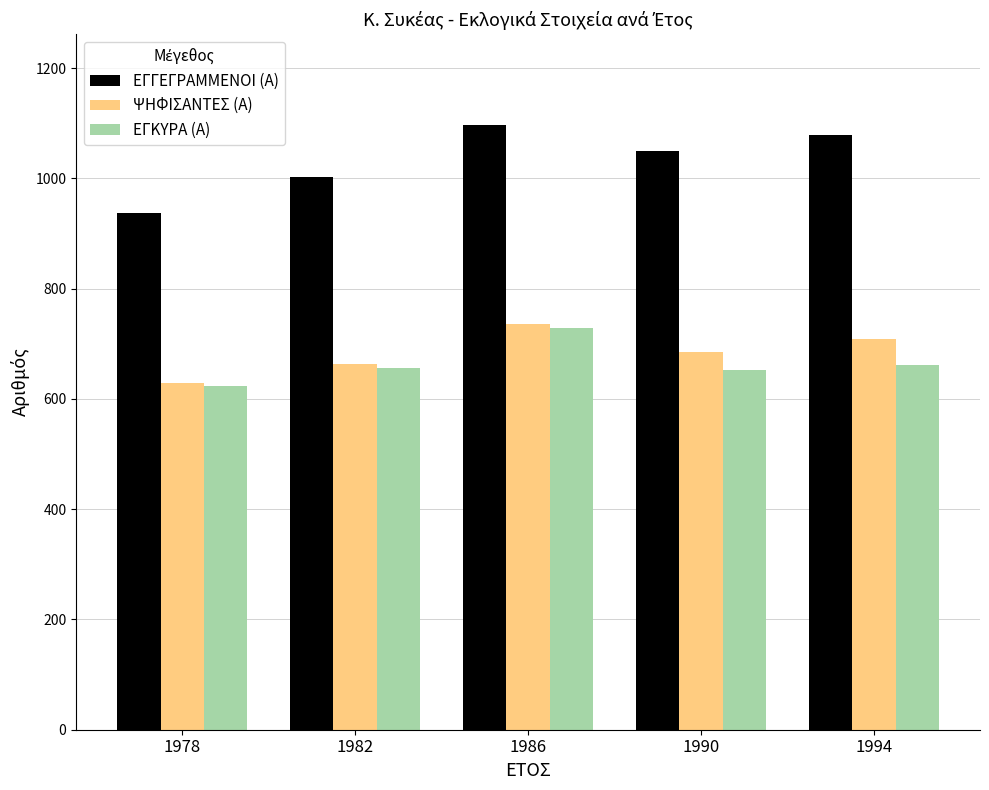

What is the lowest value of the ΕΓΚΥΡΑ (Α) series?

623